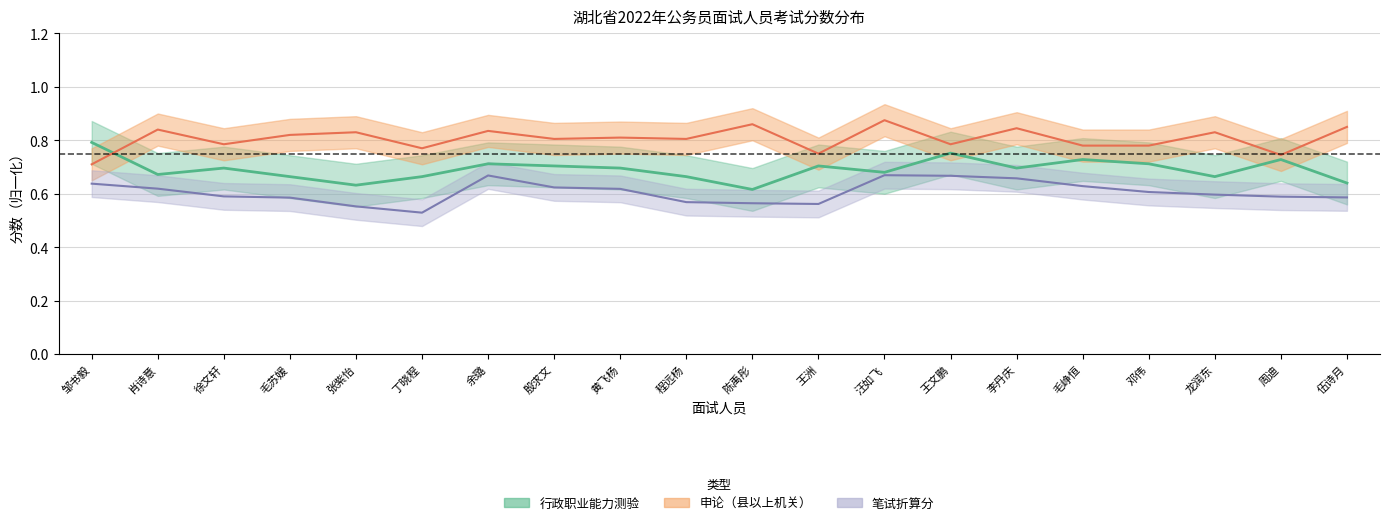

Reading left to right, extract all data points from this chart.

行政职业能力测验: 0.8	0.7	0.7	0.7	0.6	0.7	0.7	0.7	0.7	0.7	0.6	0.7	0.7	0.8	0.7	0.7	0.7	0.7	0.7	0.6
申论（县以上机关）: 0.7	0.8	0.8	0.8	0.8	0.8	0.8	0.8	0.8	0.8	0.9	0.8	0.9	0.8	0.8	0.8	0.8	0.8	0.7	0.8
笔试折算分: 0.6	0.6	0.6	0.6	0.6	0.5	0.7	0.6	0.6	0.6	0.6	0.6	0.7	0.7	0.7	0.6	0.6	0.6	0.6	0.6